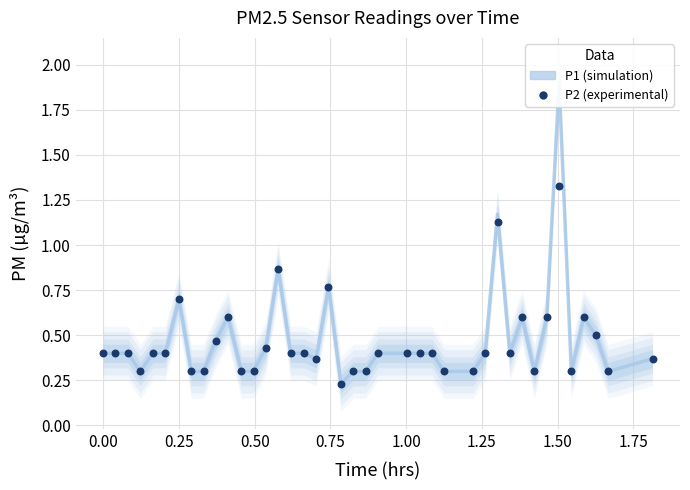

Which series has the largest Y range (max minus min)?

P1 (simulation)